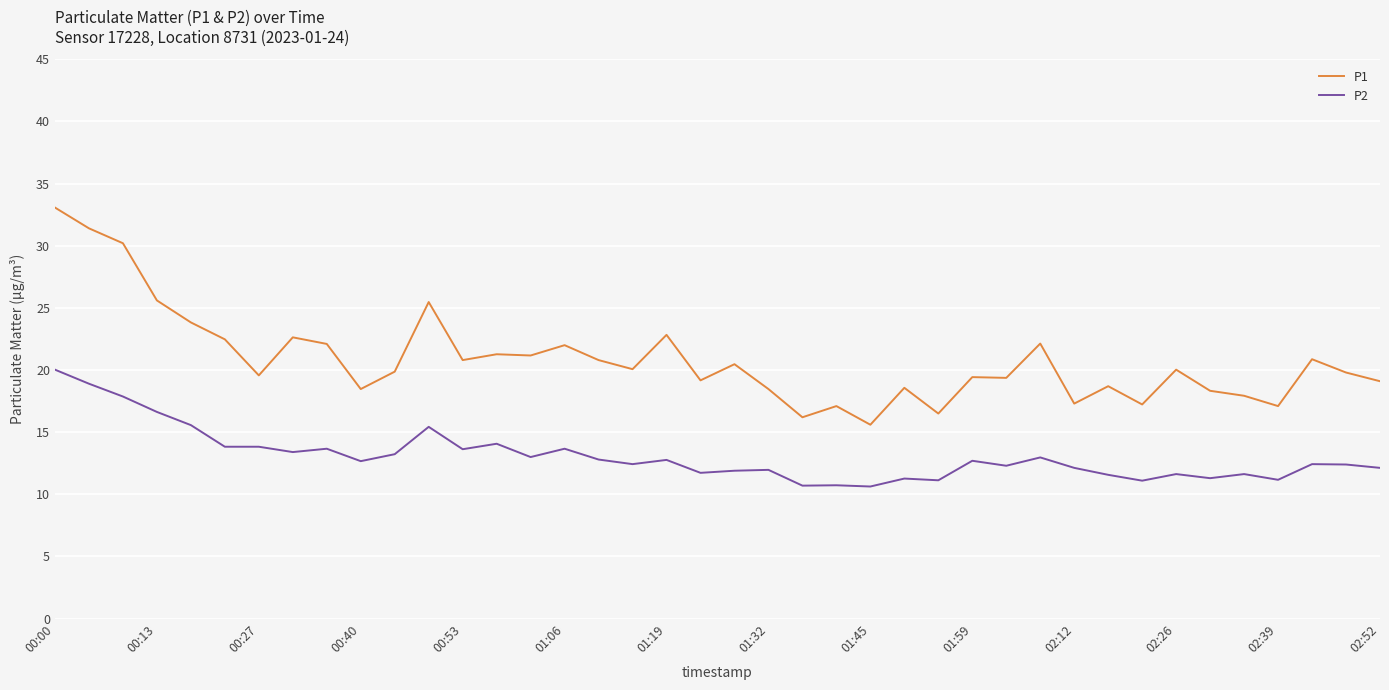

True or false: P2 and P1 cross at least once.

False